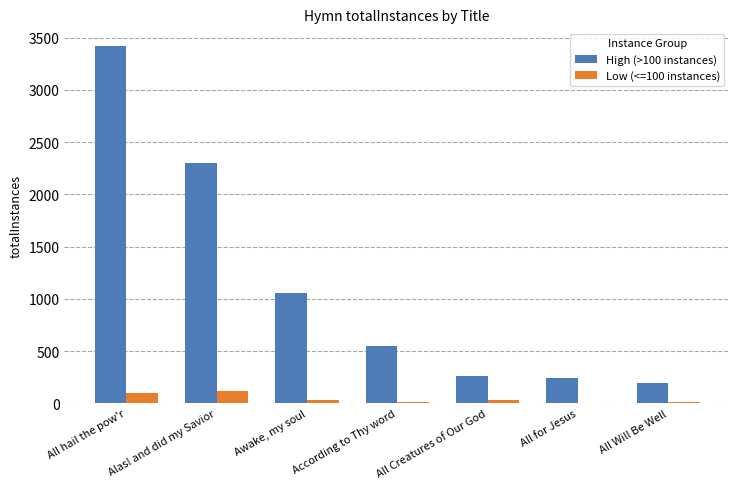

The High (>100 instances) series shows 2299 at Alas! and did my Savior. True or false?

True